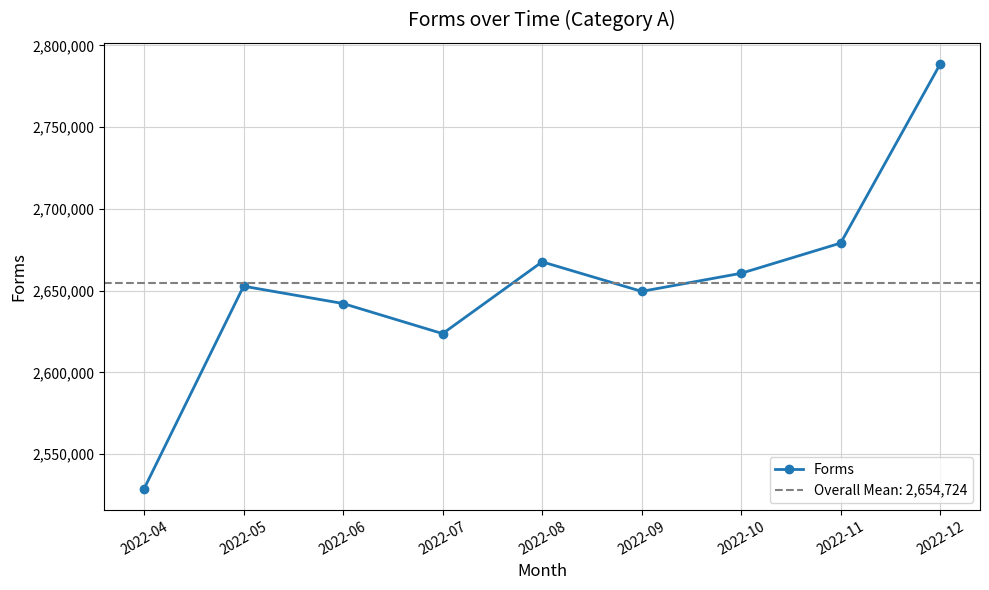

How many data points are above 2652679?

4